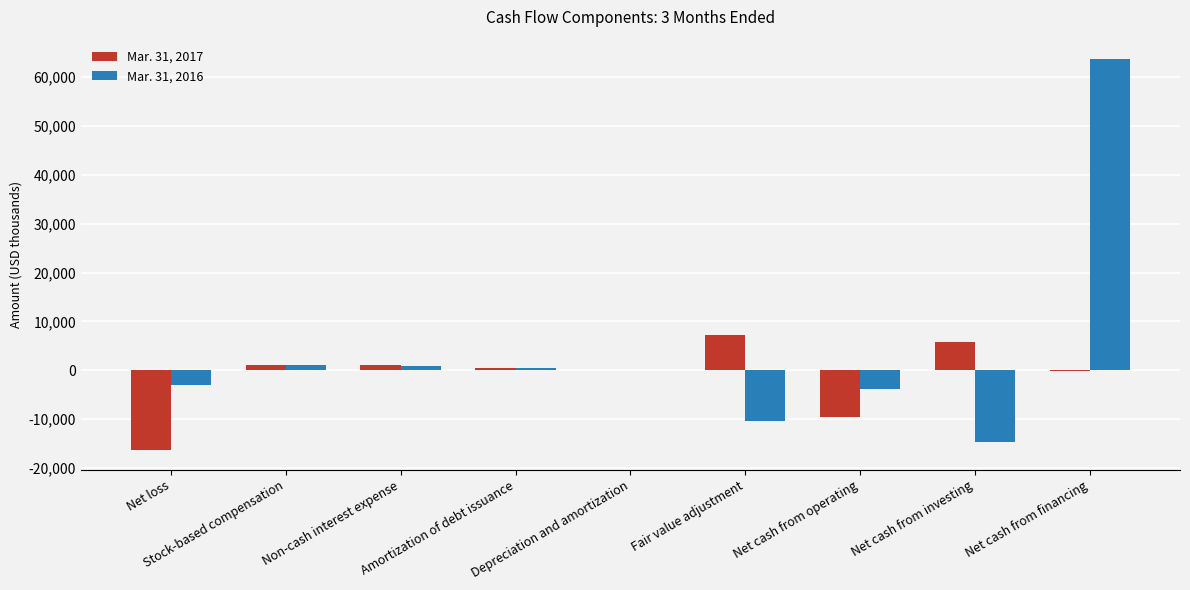

The value of Mar. 31, 2016 at Non-cash interest expense is 968. True or false?

True